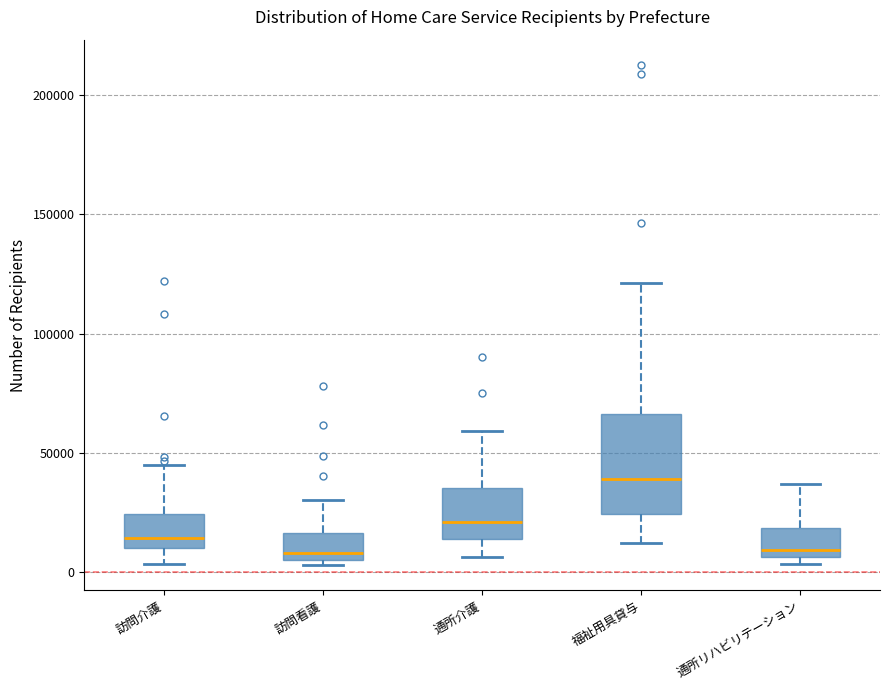

Reading left to right, read every box against the y-axis: the position of its median line, the range the box covers, and the ends of its whiskers. The values are not printed on the chart, so give them approximately, as read against the axis.

訪問介護: median 15000, box 10000 to 25000, whiskers 5000 to 45000
訪問看護: median 10000, box 5000 to 15000, whiskers 5000 (just below the box's lower edge) to 30000
通所介護: median 20000, box 15000 to 35000, whiskers 5000 to 60000
福祉用具貸与: median 40000, box 25000 to 65000, whiskers 10000 to 120000
通所リハビリテーション: median 10000, box 5000 to 20000, whiskers 5000 (just below the box's lower edge) to 35000